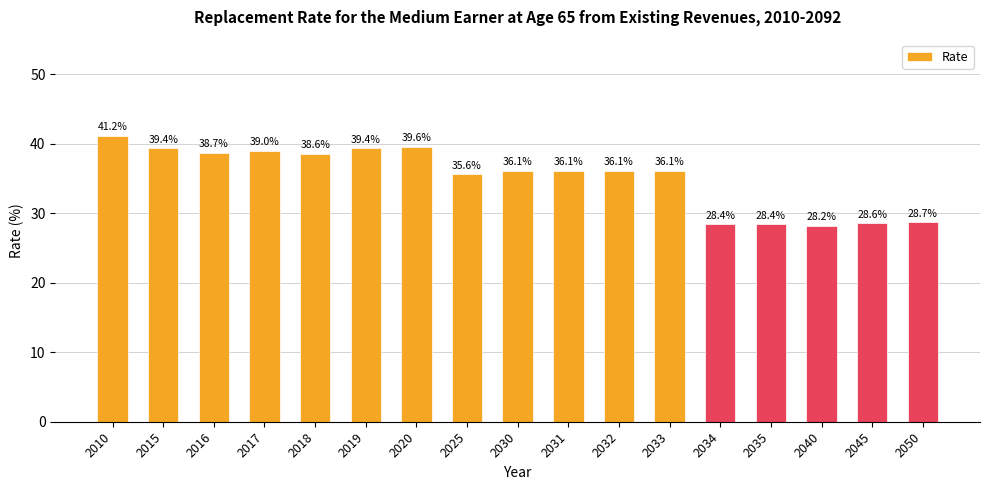

Between 2034 and 2031, which is larger?

2031